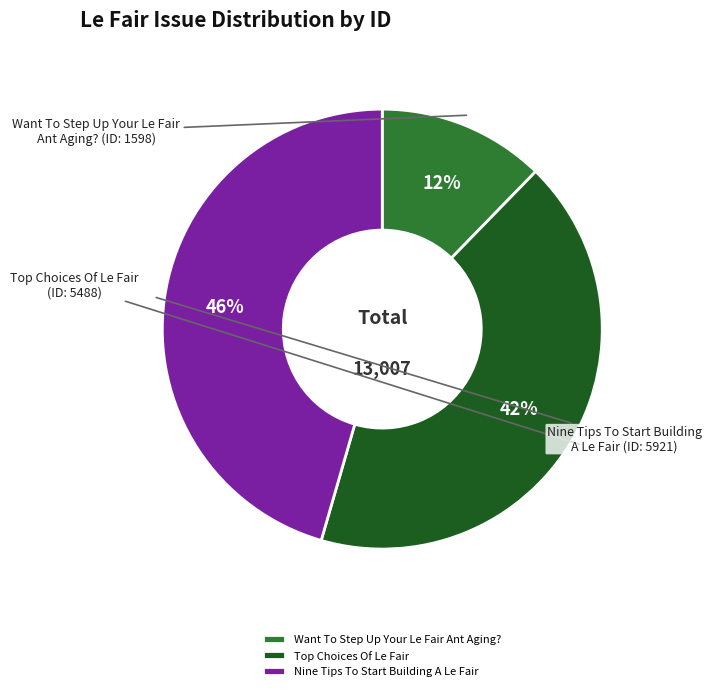

Rank the categories by value from highest to lowest.

Nine Tips To Start Building A Le Fair, Top Choices Of Le Fair, Want To Step Up Your Le Fair Ant Aging?